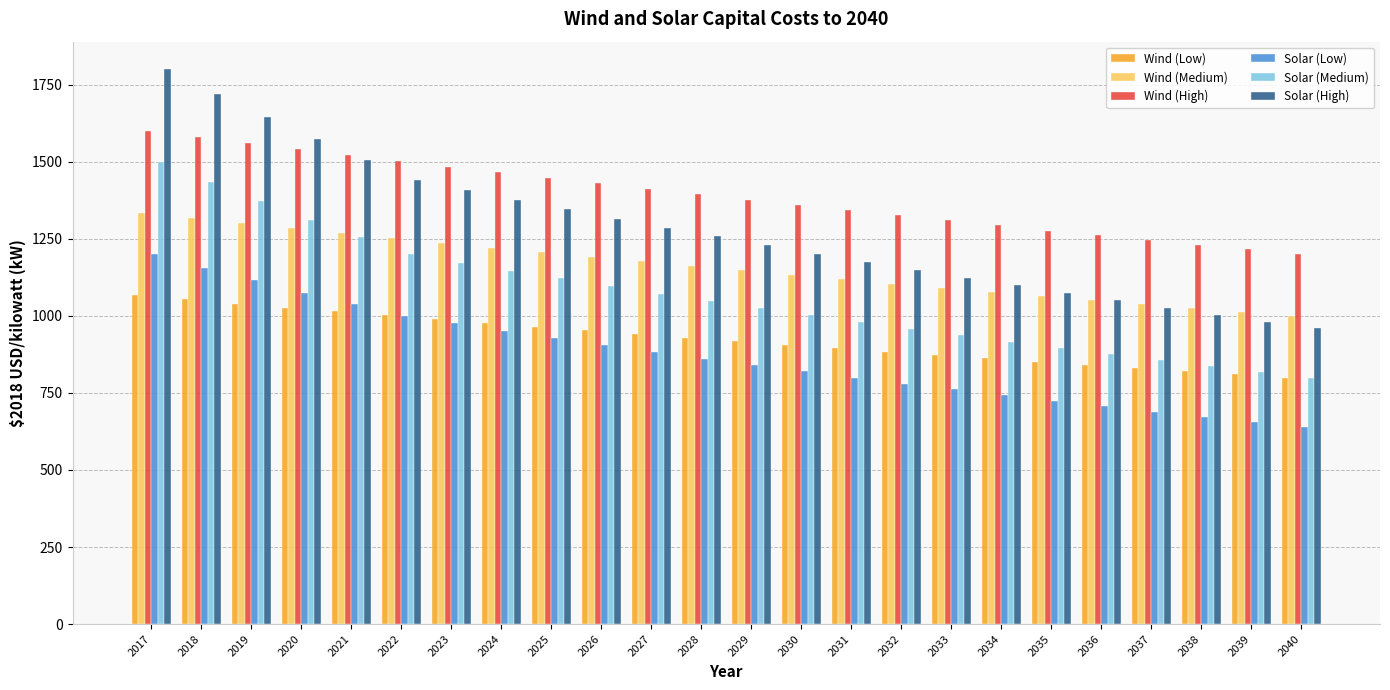

Which series has the largest total across all categories?

Wind (High)